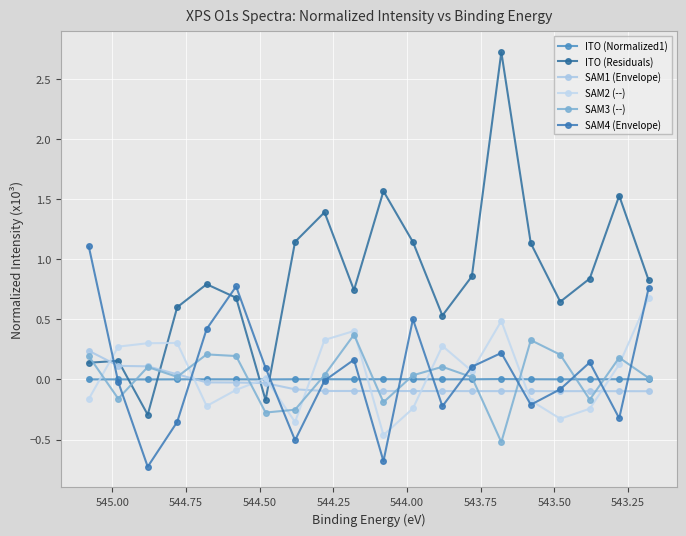

At how many categories does at least one series exceed 0?

20